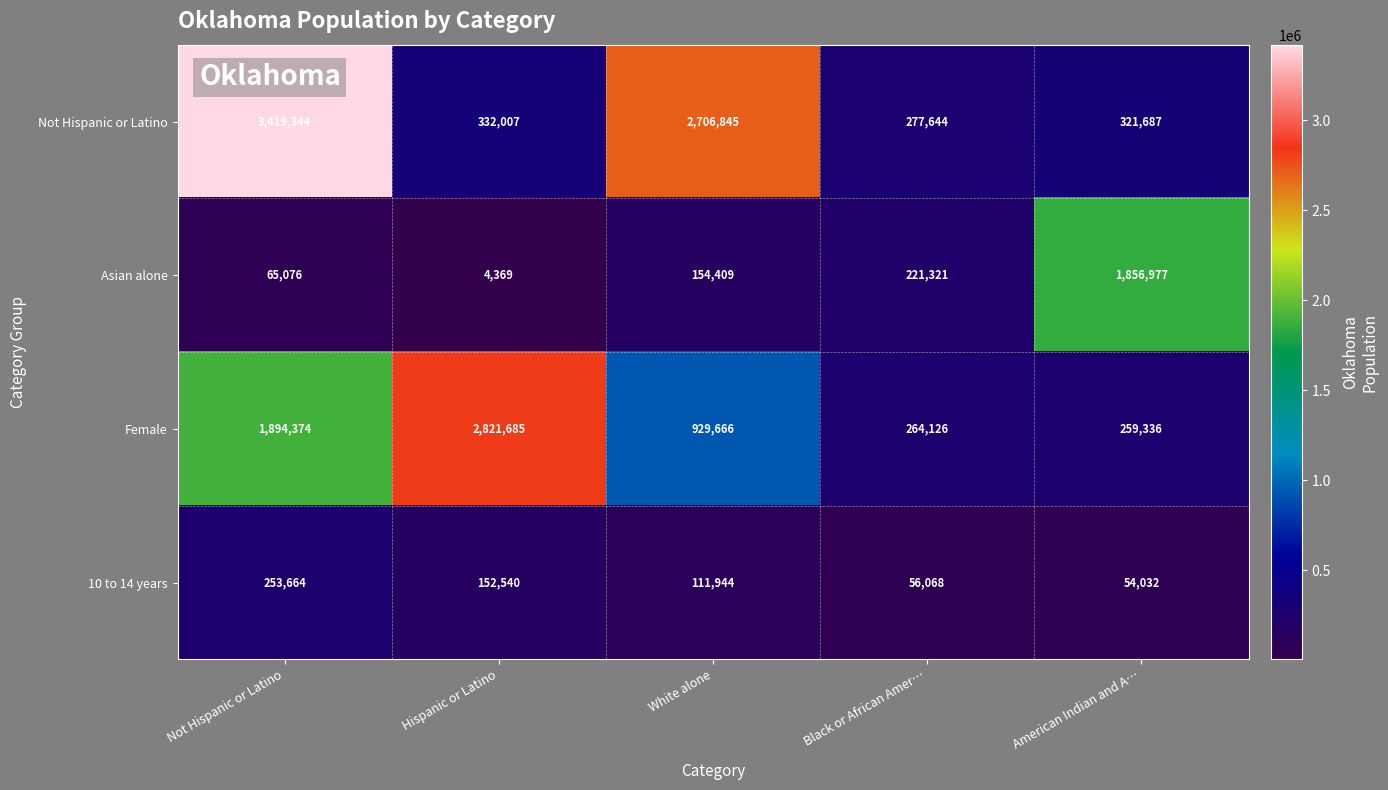

At how many categories does at least one series exceed 2890342?

1